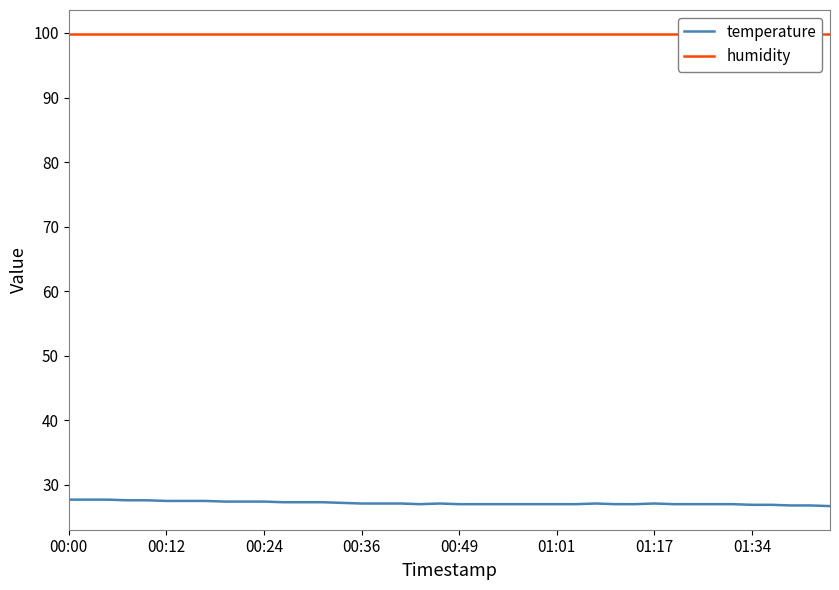

Which series changed the most between 8 and 14?

temperature